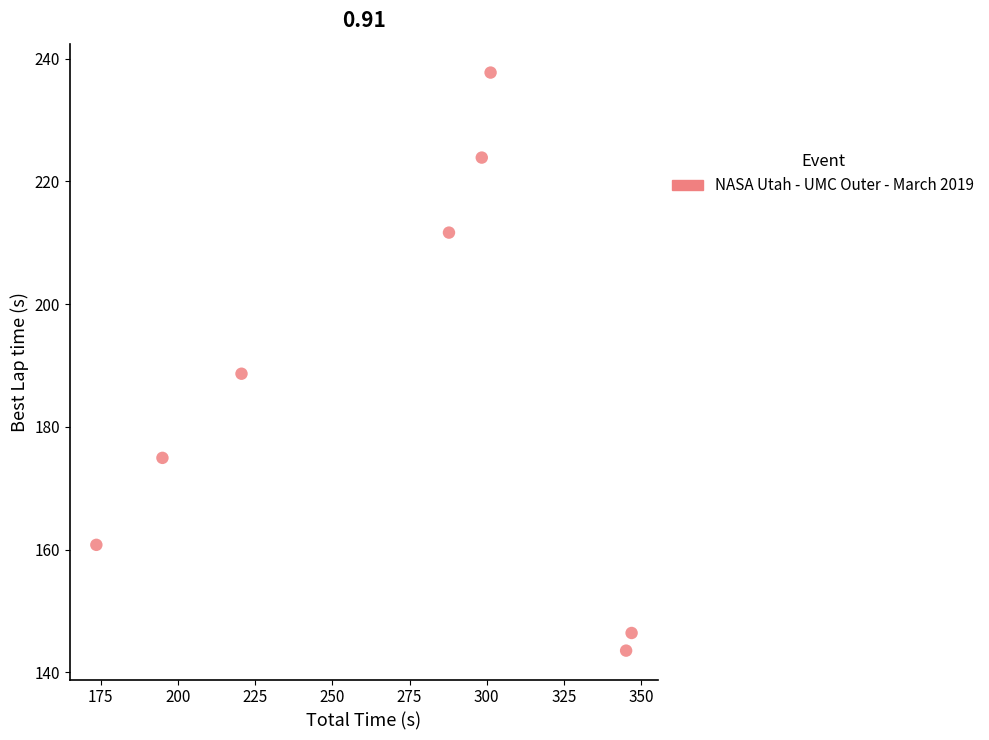

What is the range of X values (max minus min)?

173.3